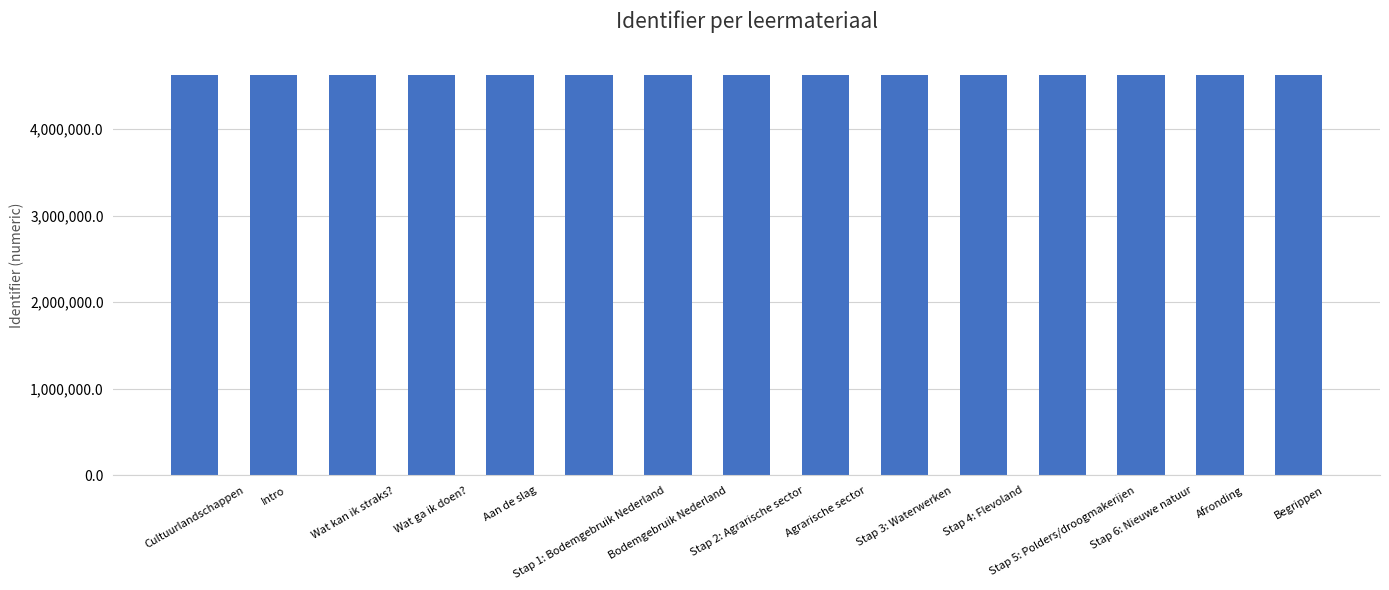

Count the number of data series in this chart.

1